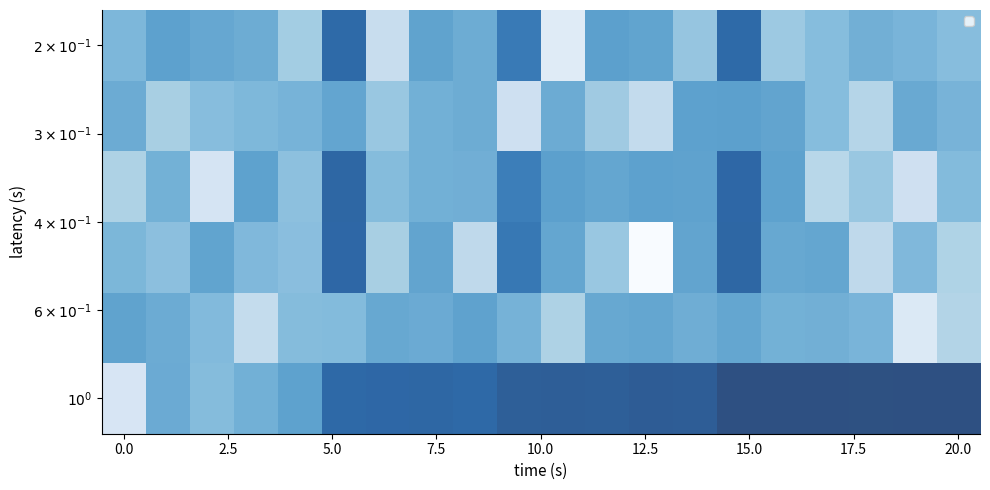

Count the number of data series in this chart.

6